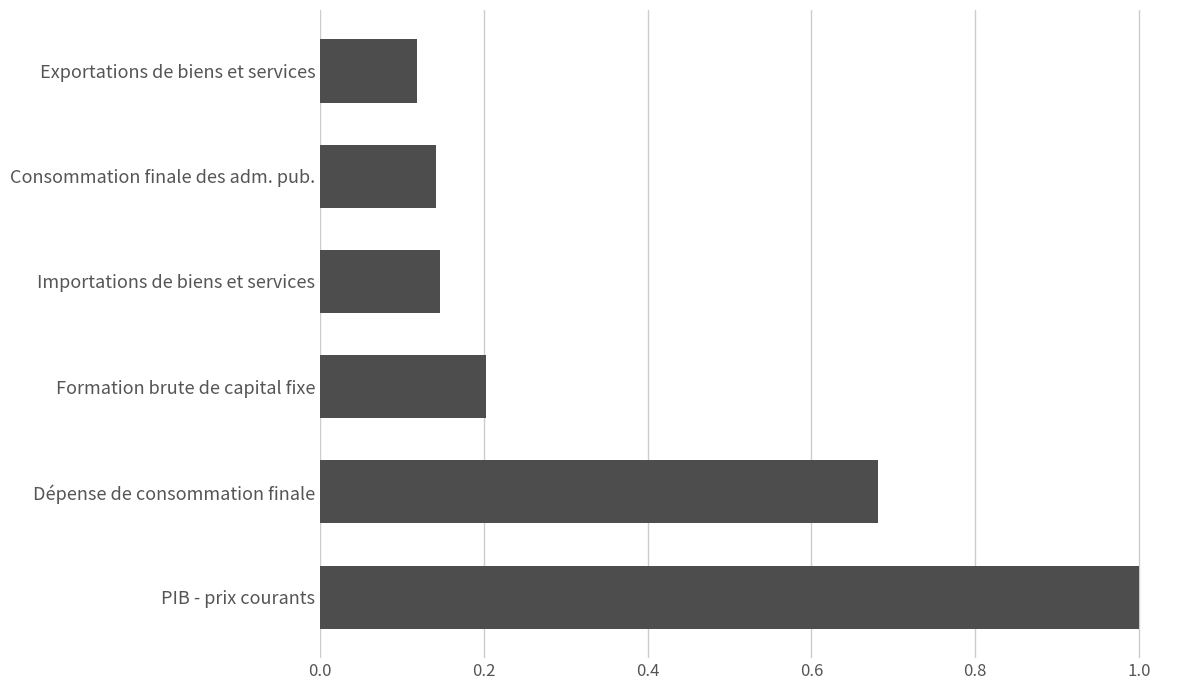

What is the change in value from Consommation finale des adm. pub. to Exportations de biens et services?

-0.0